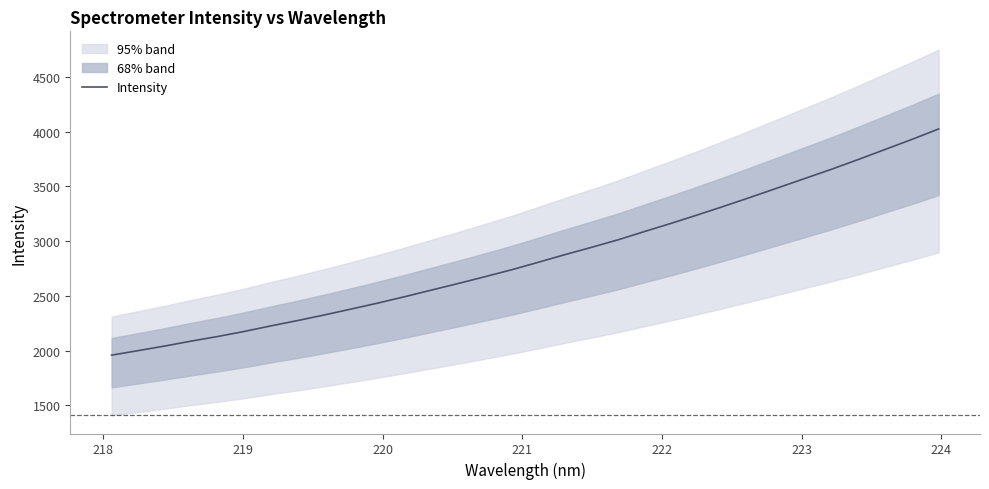

What is the lowest value of the Intensity series?

1958.8